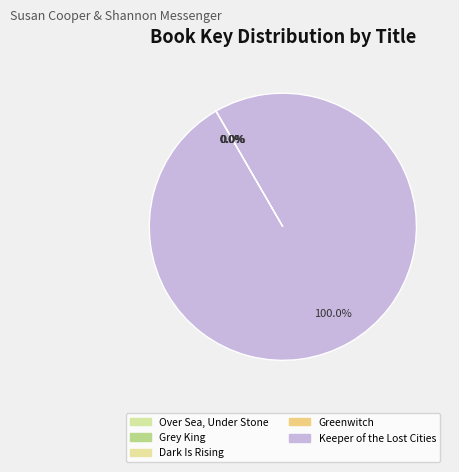

True or false: Keeper of the Lost Cities accounts for 88% of the total.

False